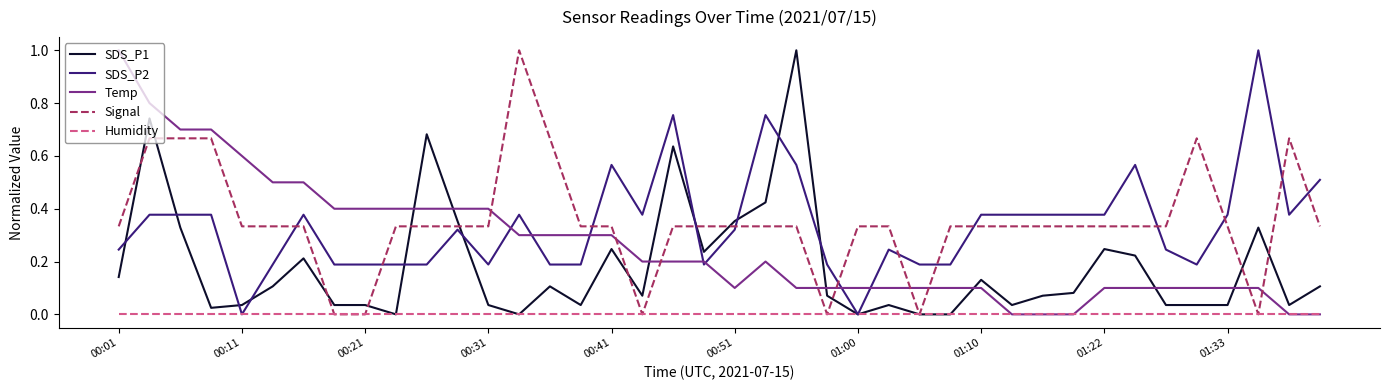

Which series ends up on top after the final intersection of SDS_P2 and Temp?

SDS_P2